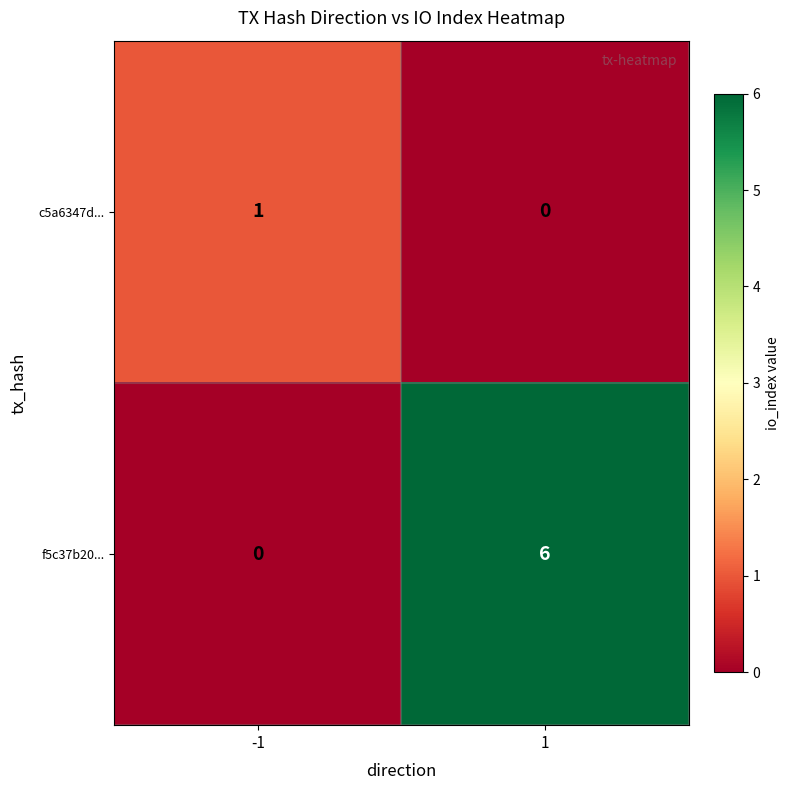

Rank the series by their maximum value, from lowest to highest.

c5a6347d..., f5c37b20...